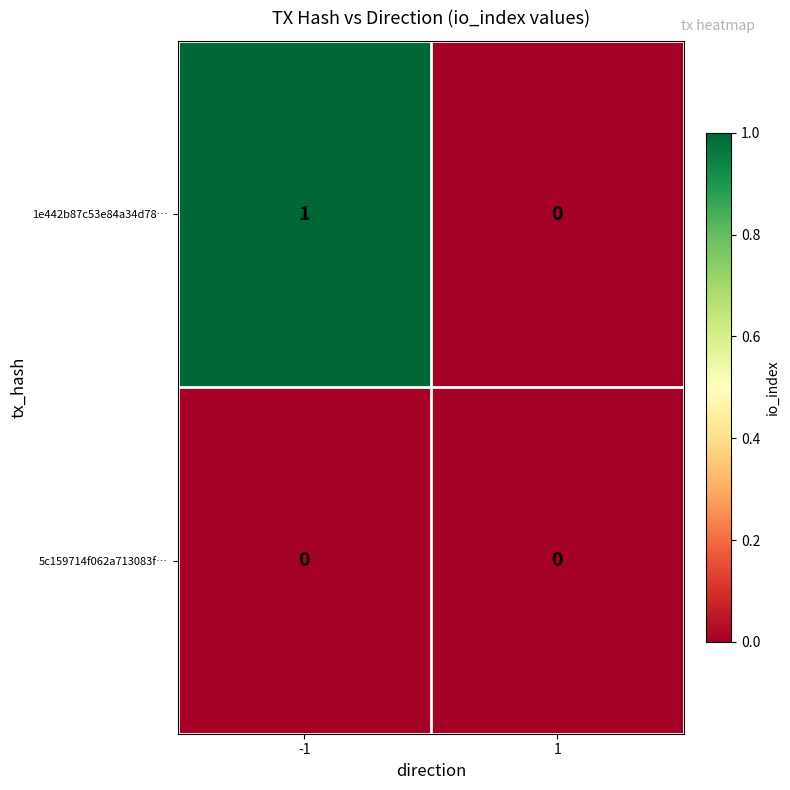

Is it true that 1e442b87c53e84a34d78… equals 1 at -1?

True